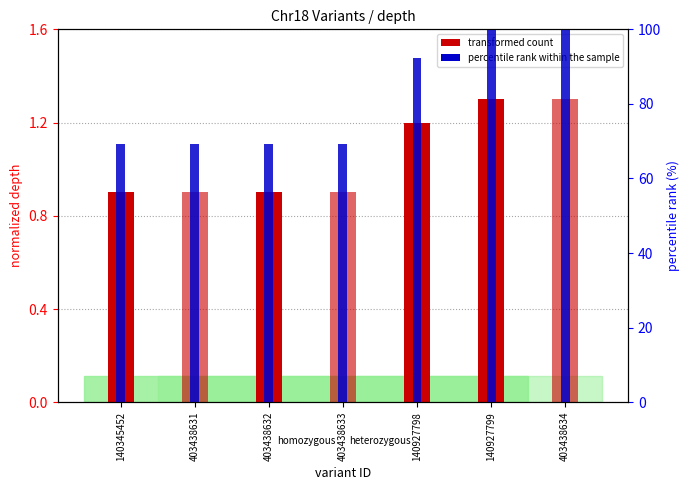

What is the sum of all transformed count (hetero) values?

3.1